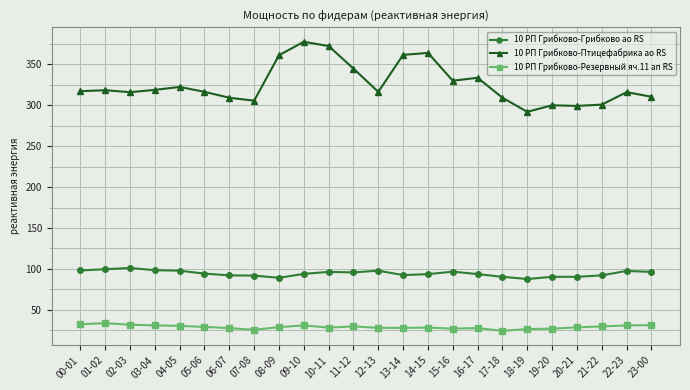

What is the highest value of the 10 РП Грибково-Резервный яч.11 ап RS series?

33.6